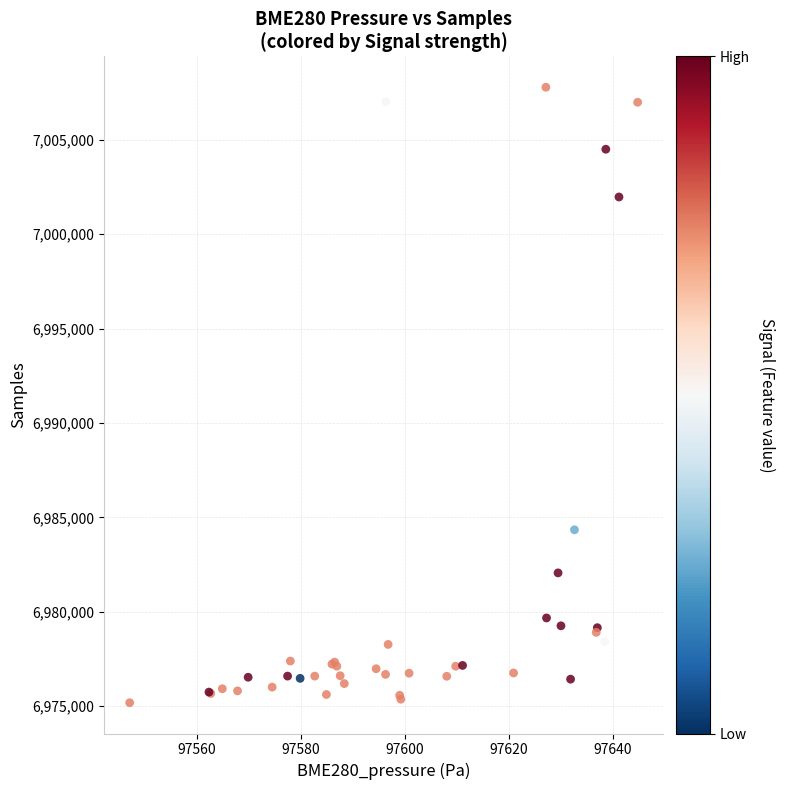

What Y value in the scatter plot is closest to 6991480?

6984343